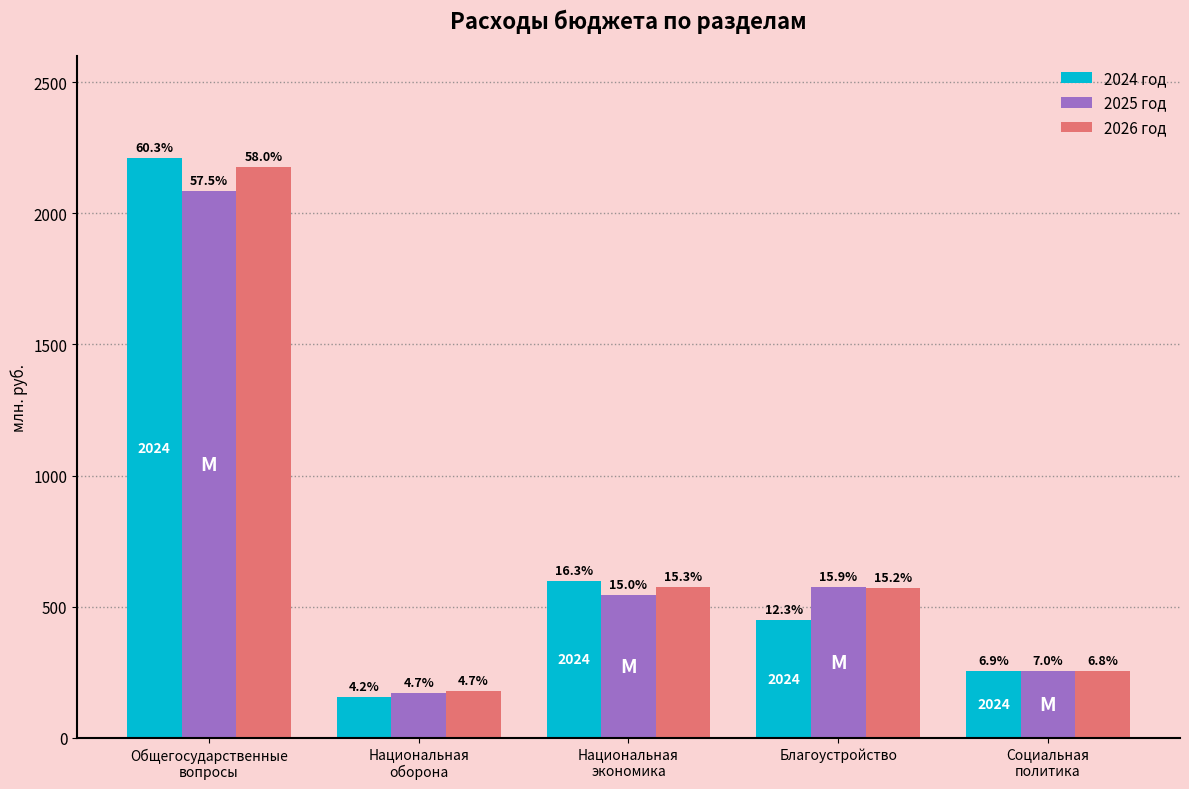

What is the sum of the 2026 год values at Благоустройство and Национальная
экономика?

1143.7